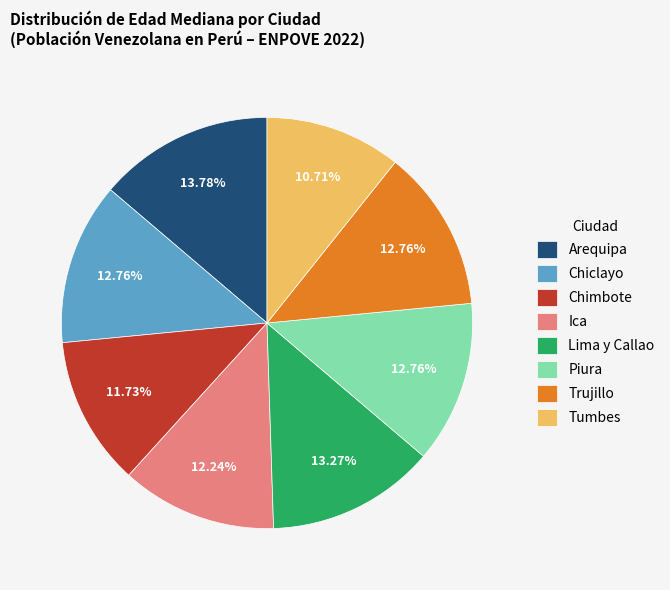

Does Tumbes account for over 50% of the chart?

No